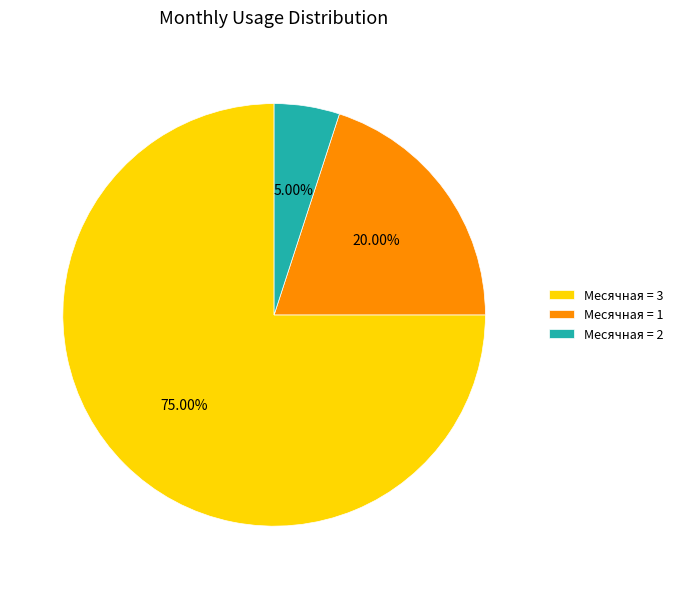

What is the ratio of the value at Месячная = 1 to the value at Месячная = 3?

0.3